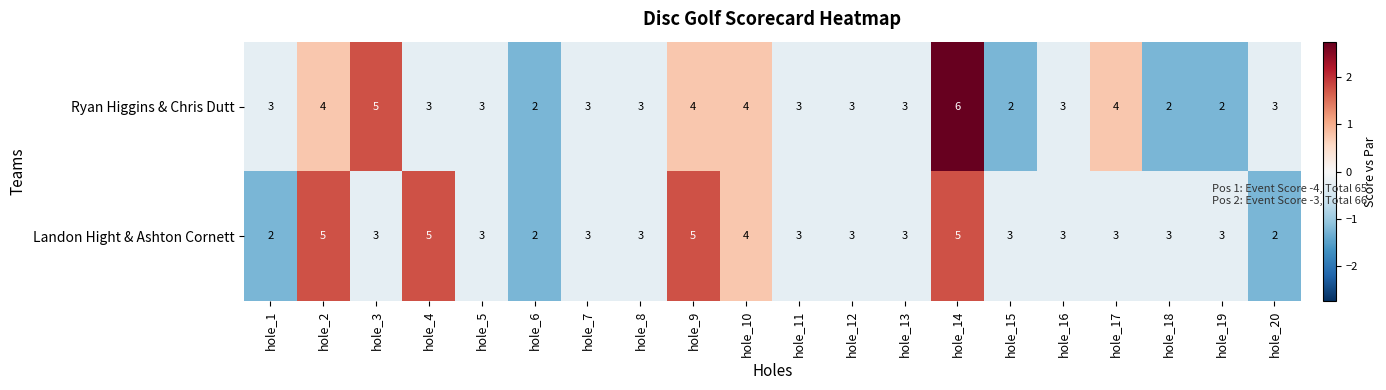

The Landon Hight & Ashton Cornett series shows 3 at hole_20. True or false?

False